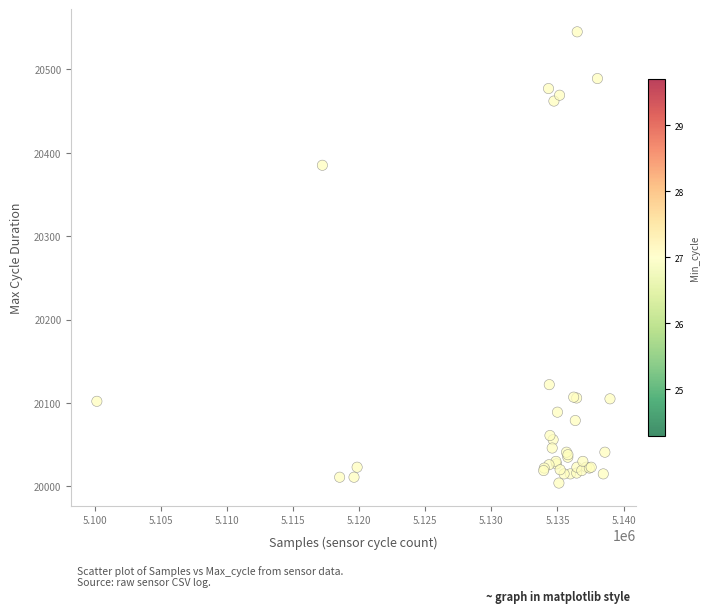

What Y value in the scatter plot is closest to 20274?

20385